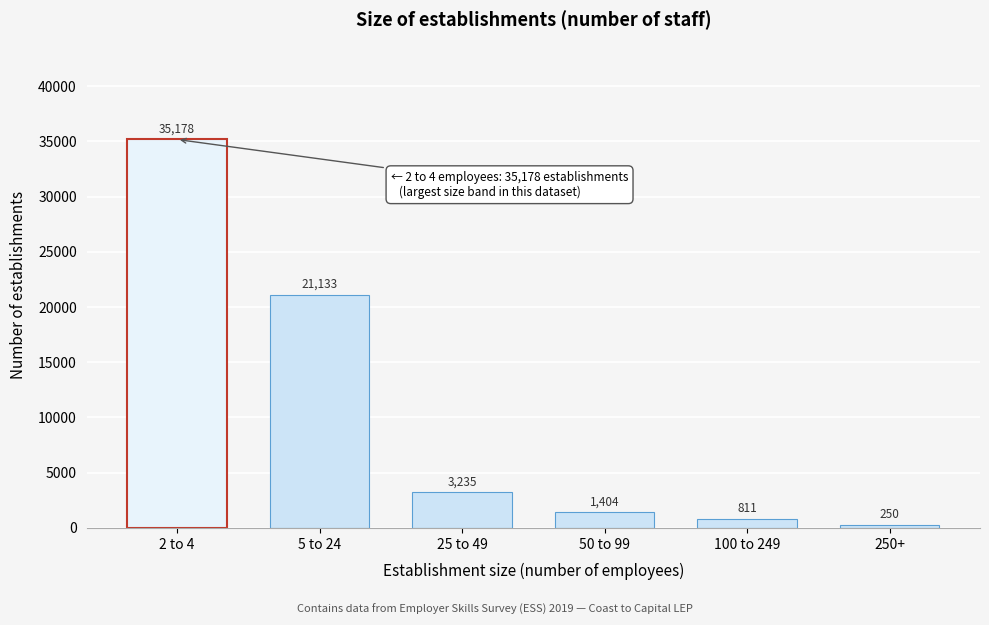

Reading left to right, extract all data points from this chart.

2 to 4=35178	5 to 24=21133	25 to 49=3235	50 to 99=1404	100 to 249=811	250+=250